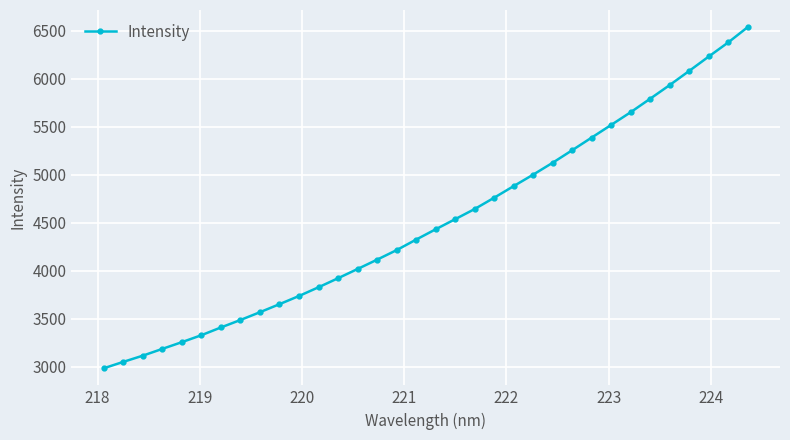

What is the average value?

4511.5